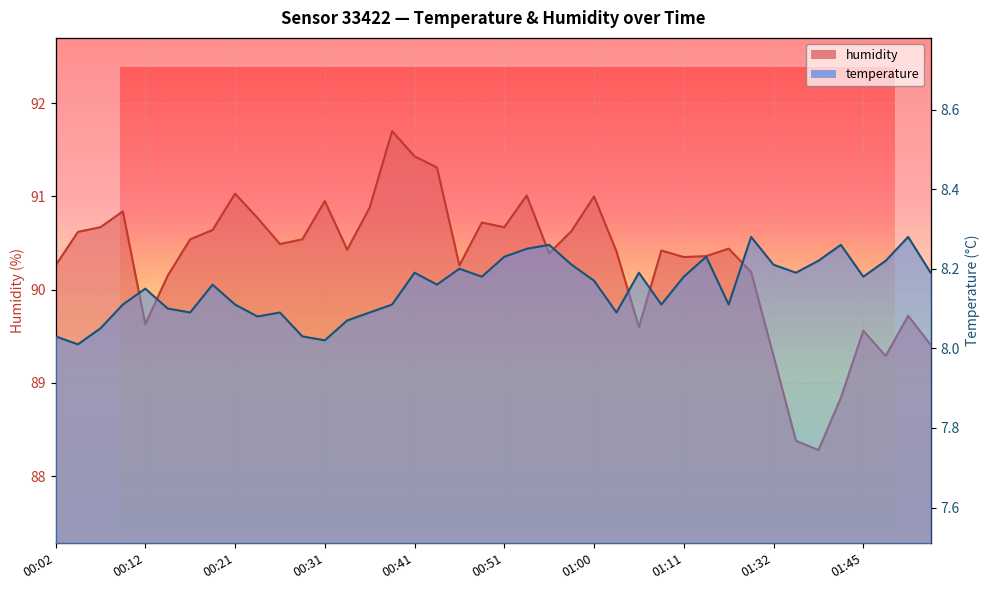

What is the value of the temperature point at the 36th from the left?

8.3